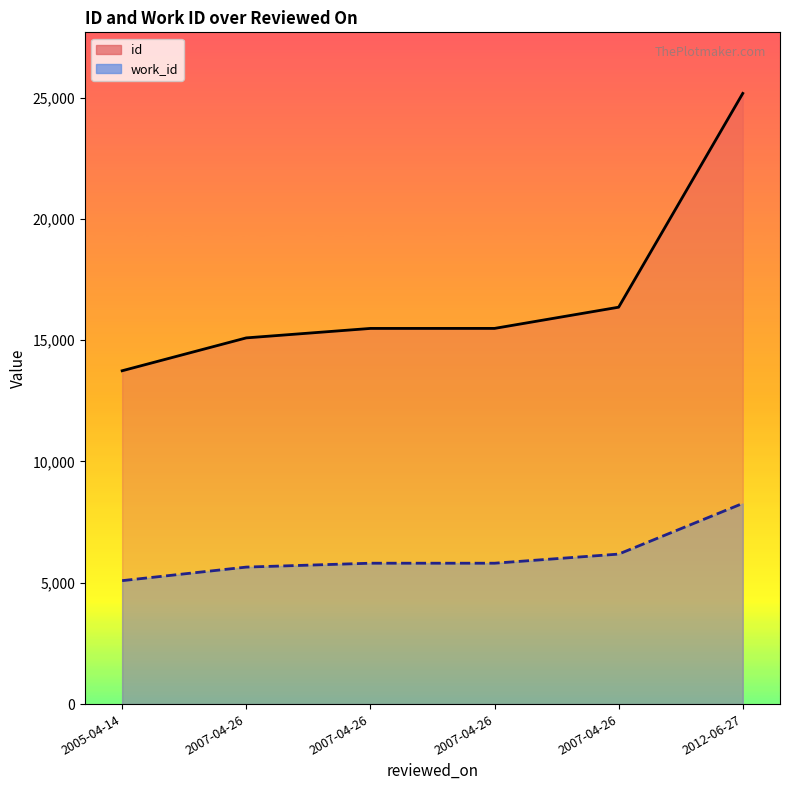

Between 2012-06-27 and 2005-04-14, which is larger?

2012-06-27